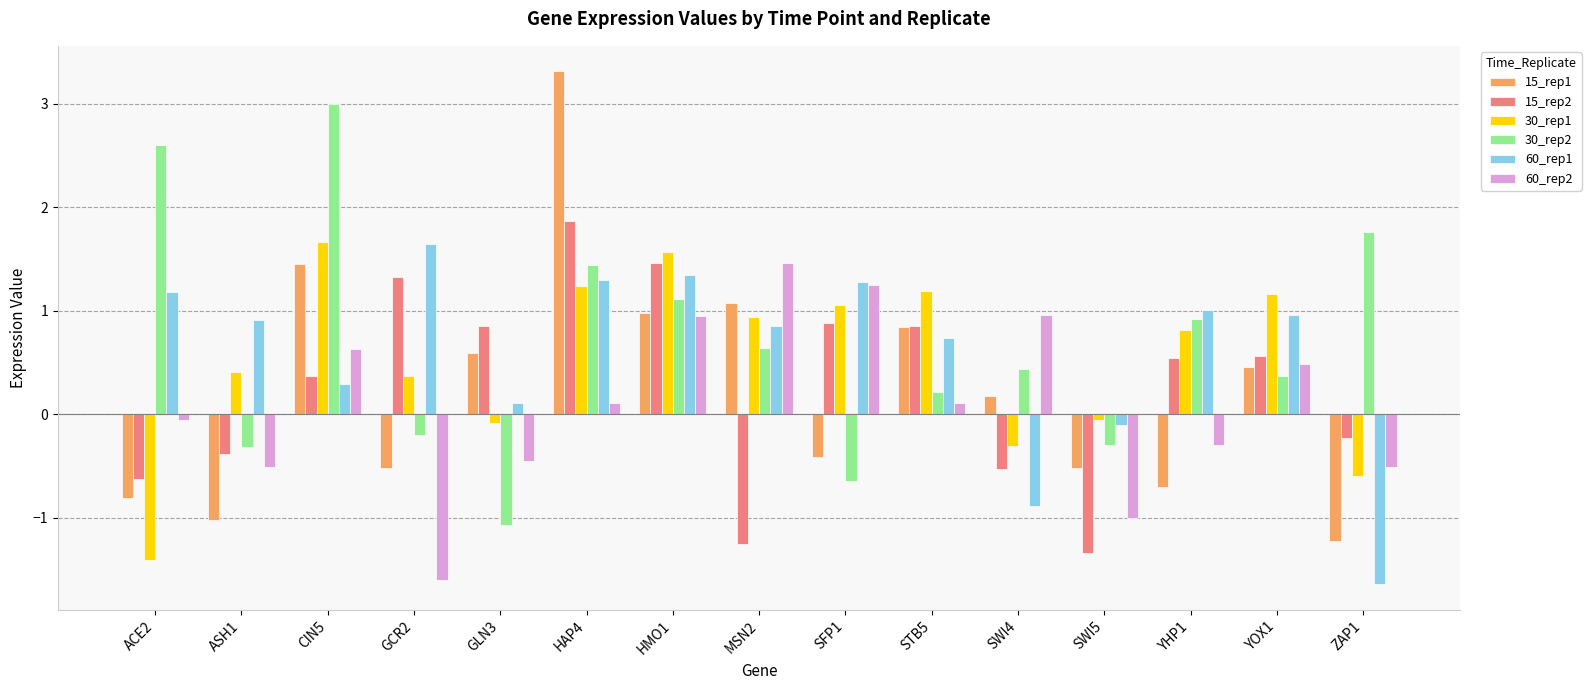

Read the 15_rep1 value at ACE2.

-0.8